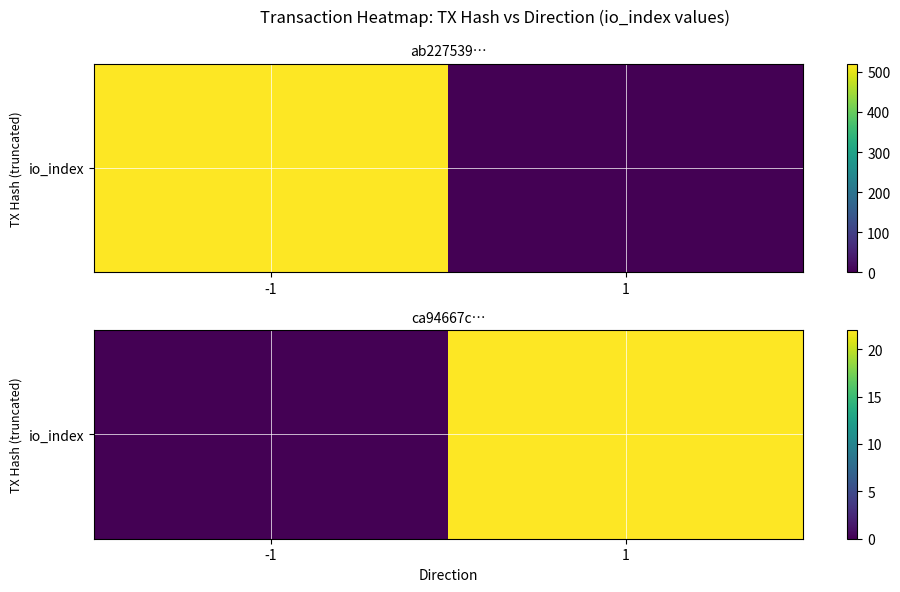

What is the maximum value shown in the chart?

22